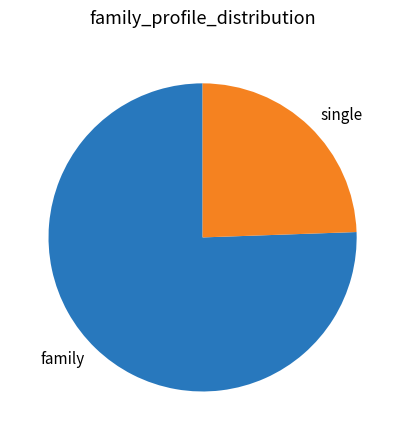

Which category accounts for the majority?

family